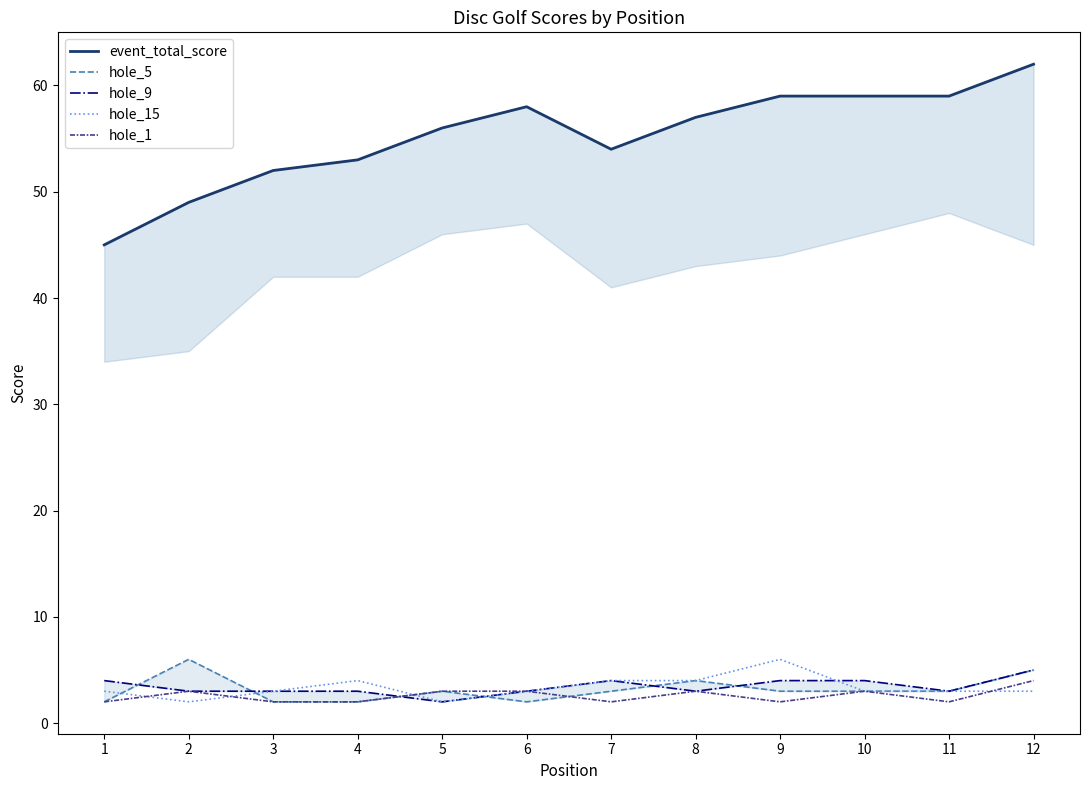

What is the approximate value of event_total_score at 9, to the nearest 10?

60